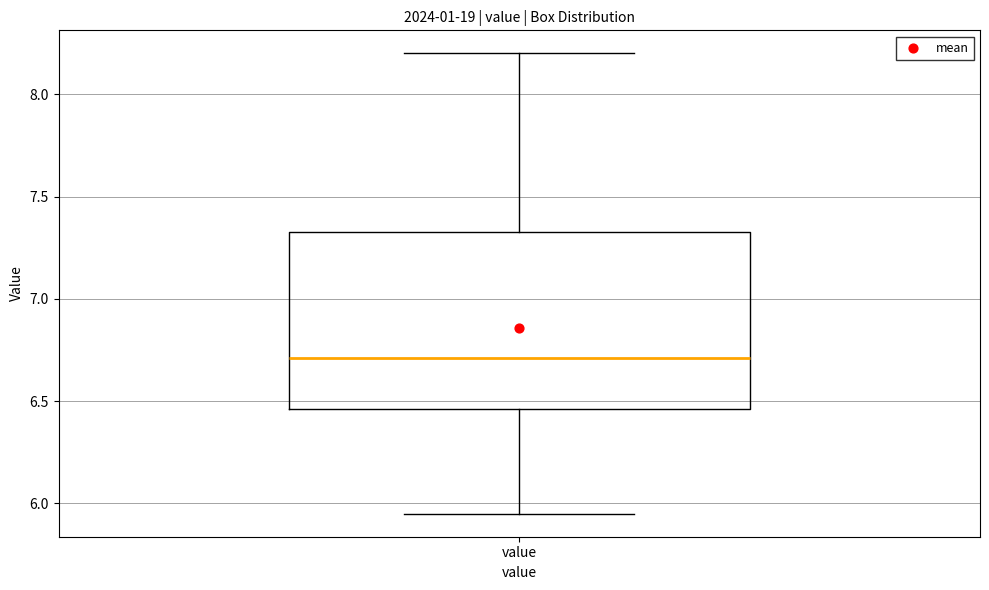

Transcribe this box plot: give where the median line is, the range the box spans, and where the two whiskers end, as read against the y-axis. The values are not printed on the chart, so give them approximately, as read against the axis.

median 6.70, box 6.45 to 7.35, whiskers 5.95 to 8.20